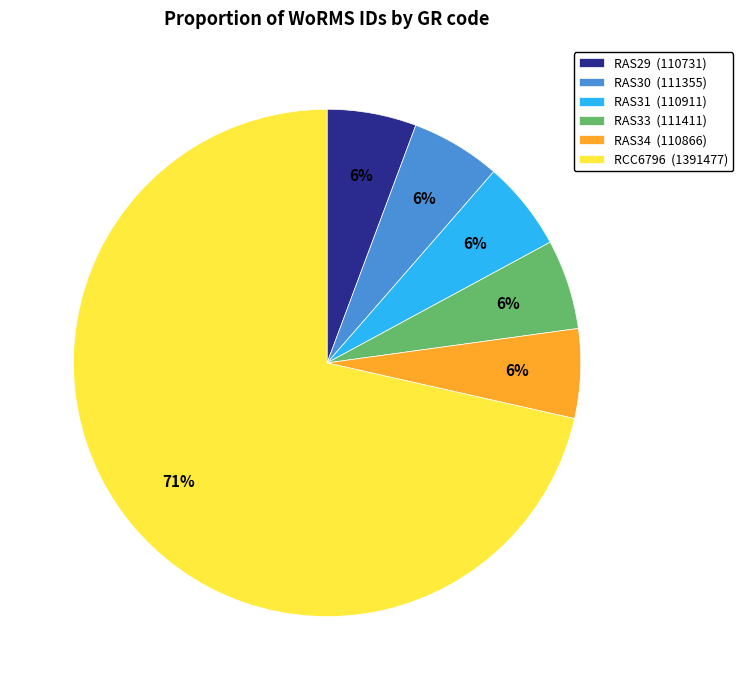

Does any single category account for the majority?

Yes